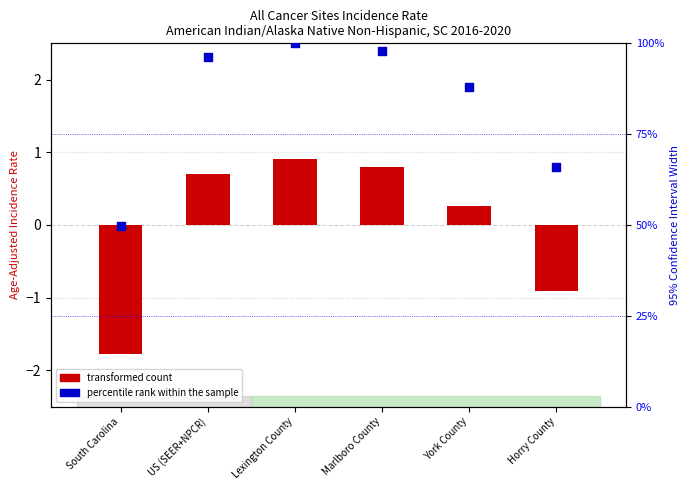

Is the value of percentile rank within the sample at Lexington County greater than the value of transformed count at South Carolina?

Yes